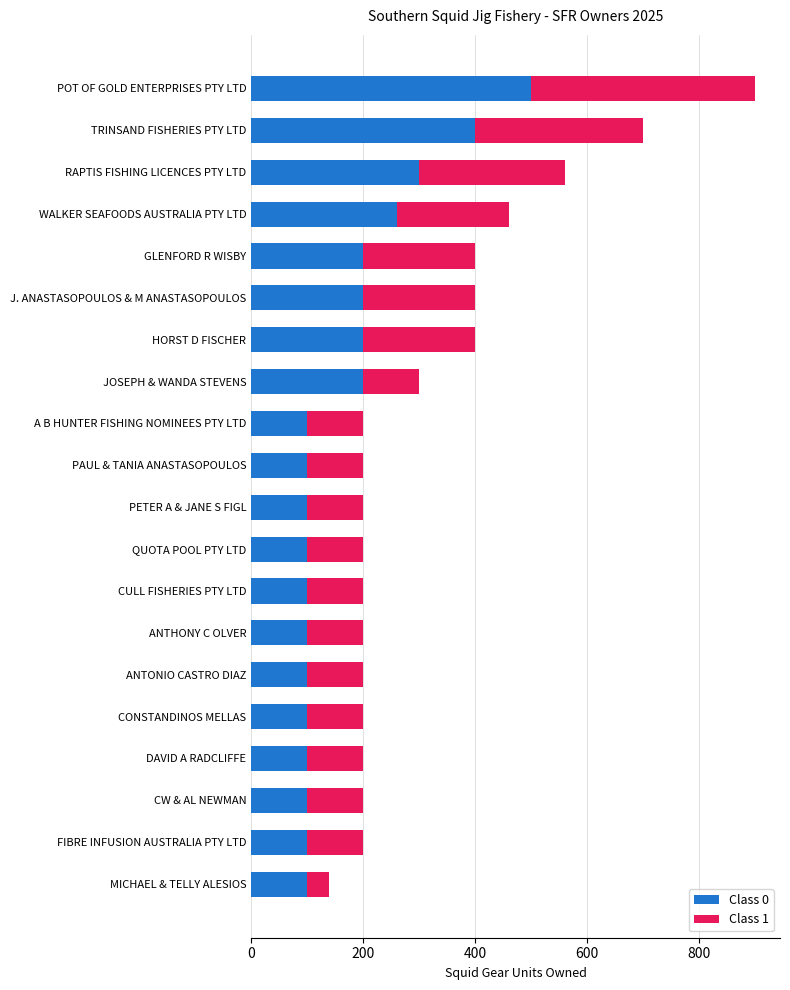

The value of Class 0 at CONSTANDINOS MELLAS is 58. True or false?

False